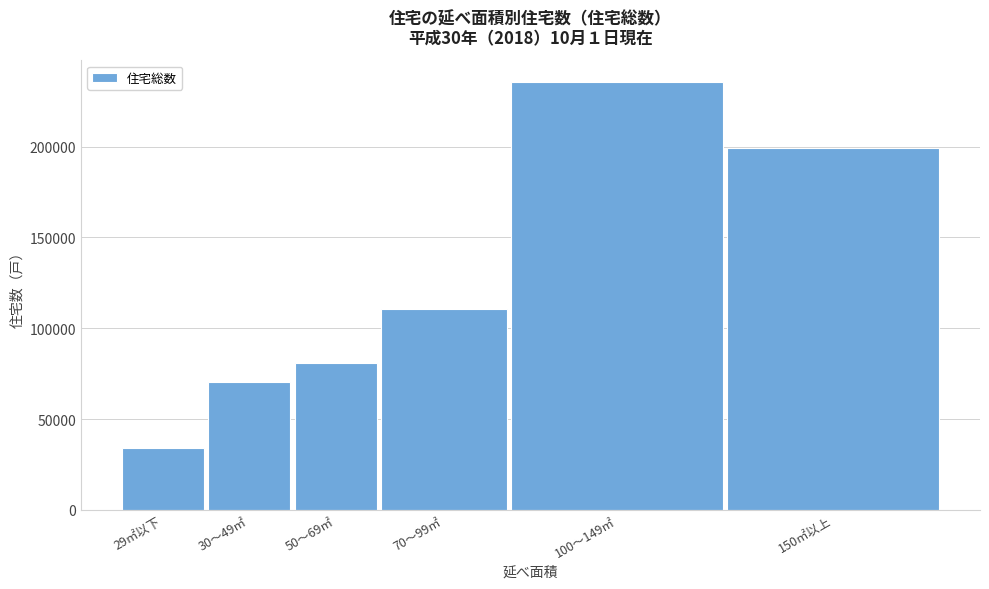

Reading right to left, list all the values displayed in this chart.

150㎡以上=199500	100～149㎡=235700	70～99㎡=110600	50～69㎡=80800	30～49㎡=70400	29㎡以下=34100